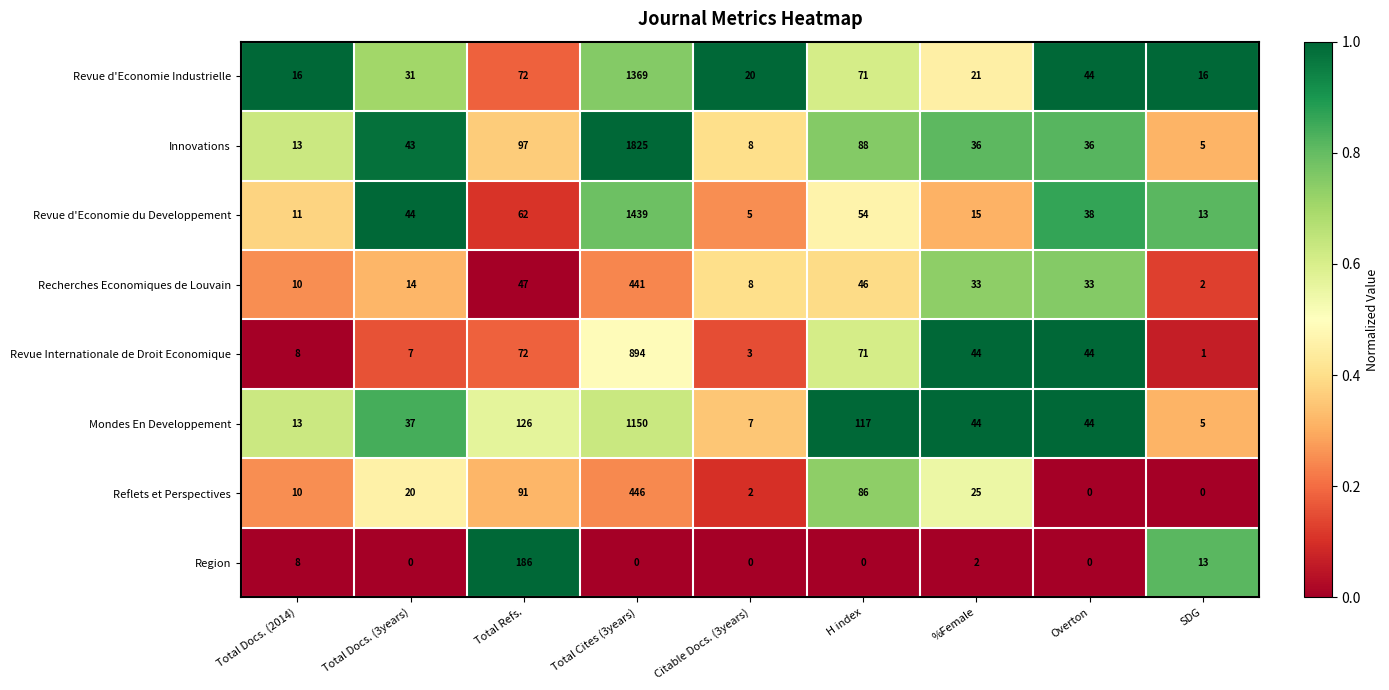

True or false: Revue d'Economie Industrielle has a value of 10 at Overton.

False